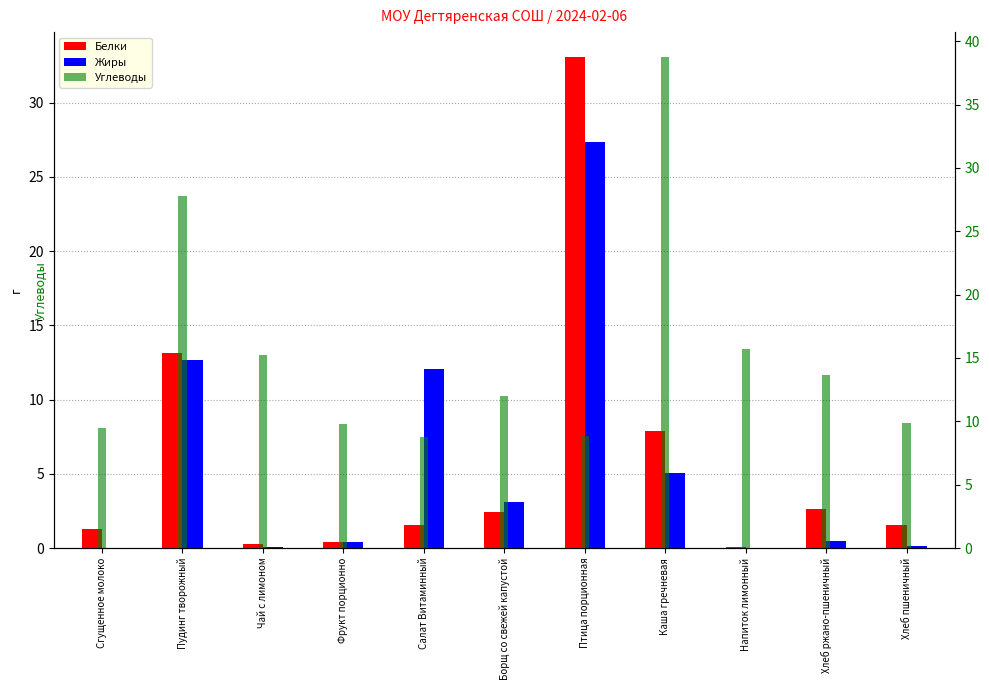

Which category has the highest value across all series?

Каша гречневая